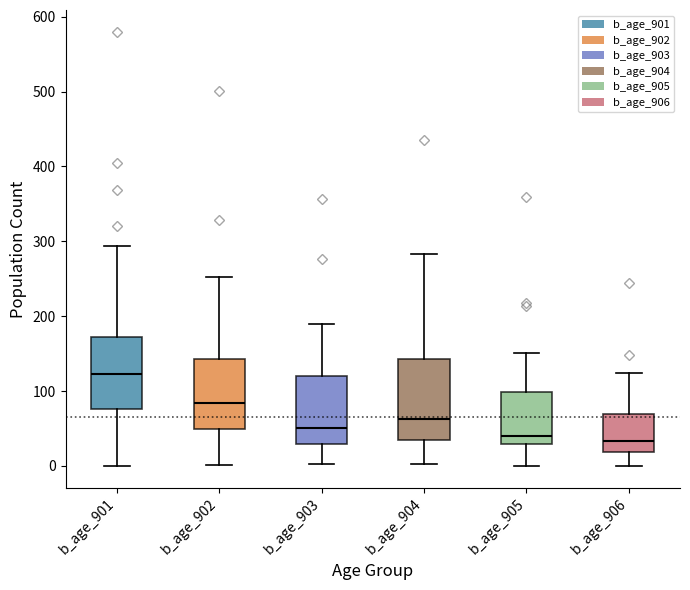

Comparing the boxes themselves (not the whiskers), which one is the tallest?

b_age_904